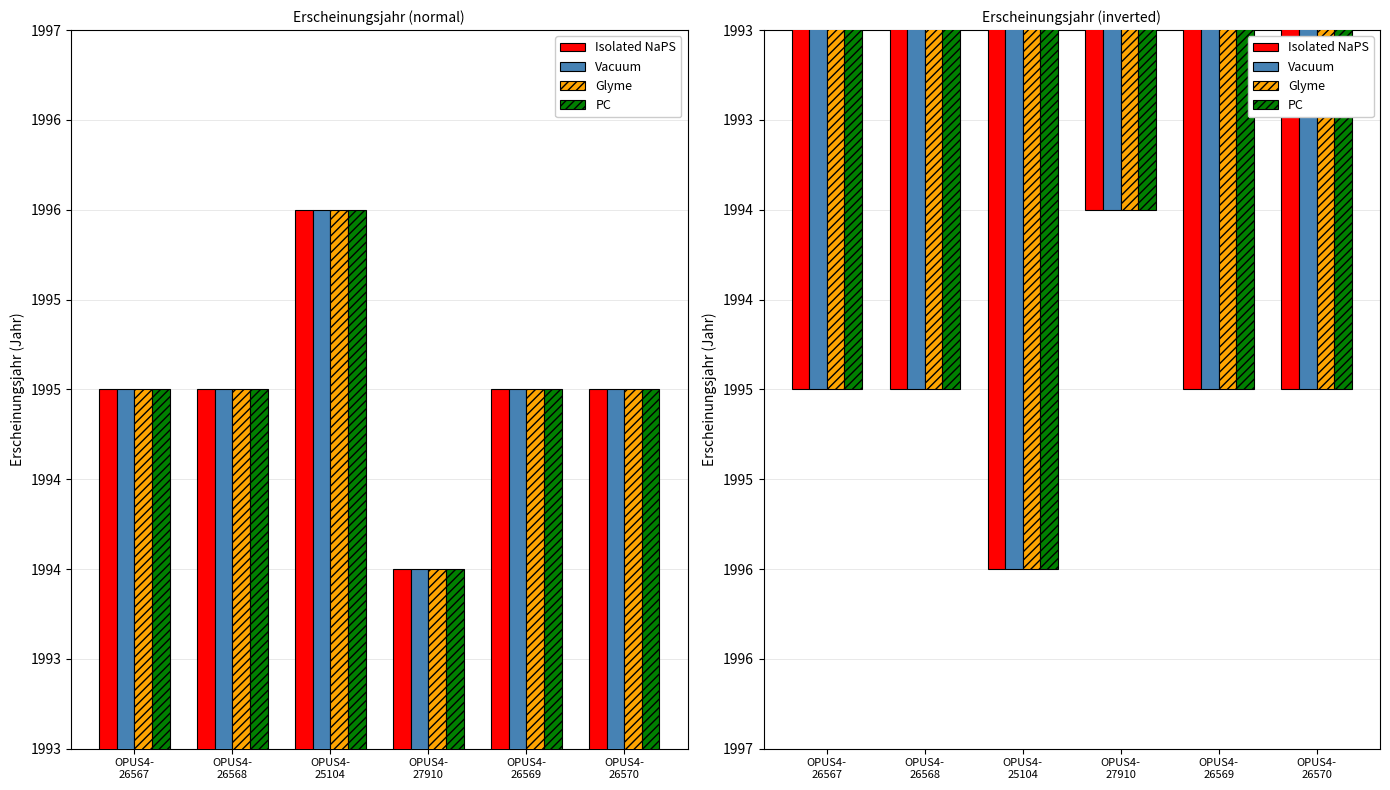

How many bars are there in each group?

4